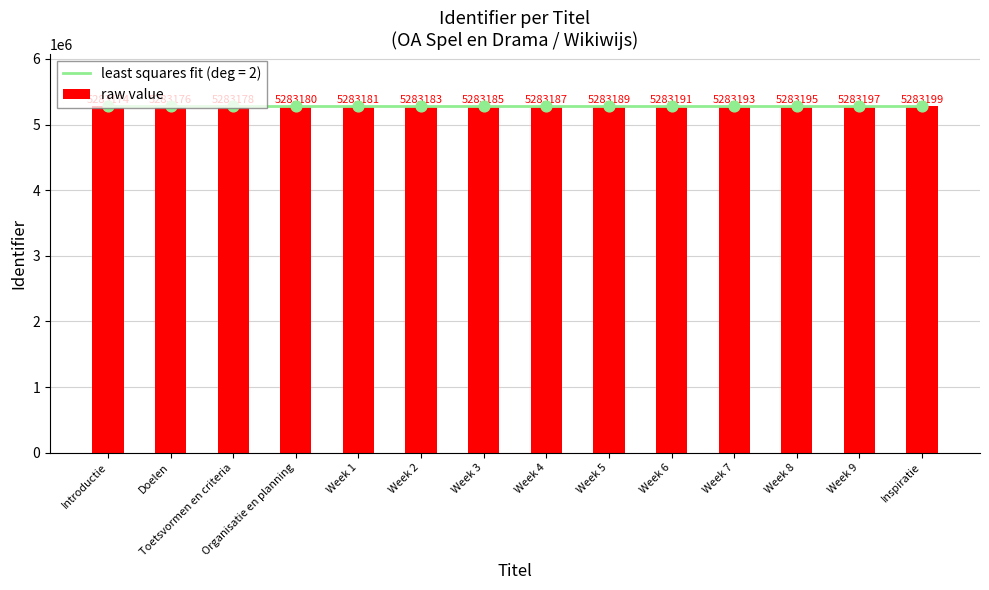

Approximately how many times larger is the value at Week 1 compared to Week 7?

1.0